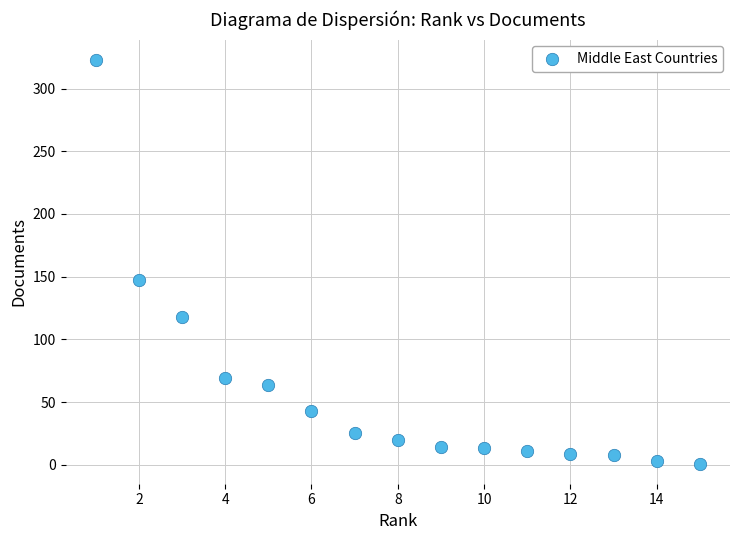

What is the range of X values (max minus min)?

14